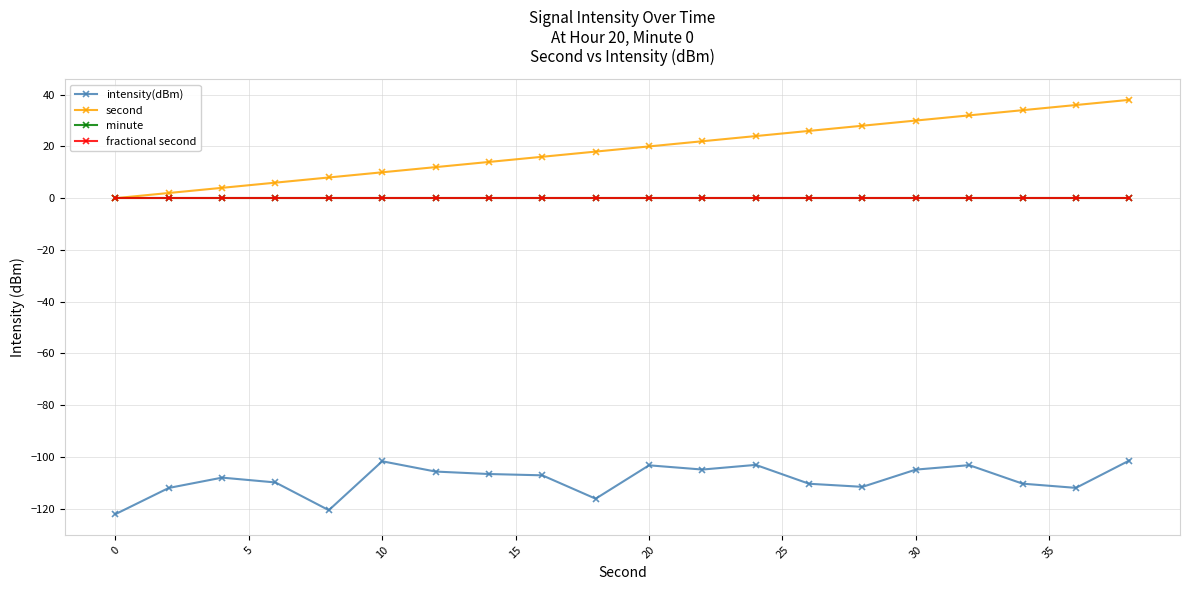

How many lines are shown in the chart?

4